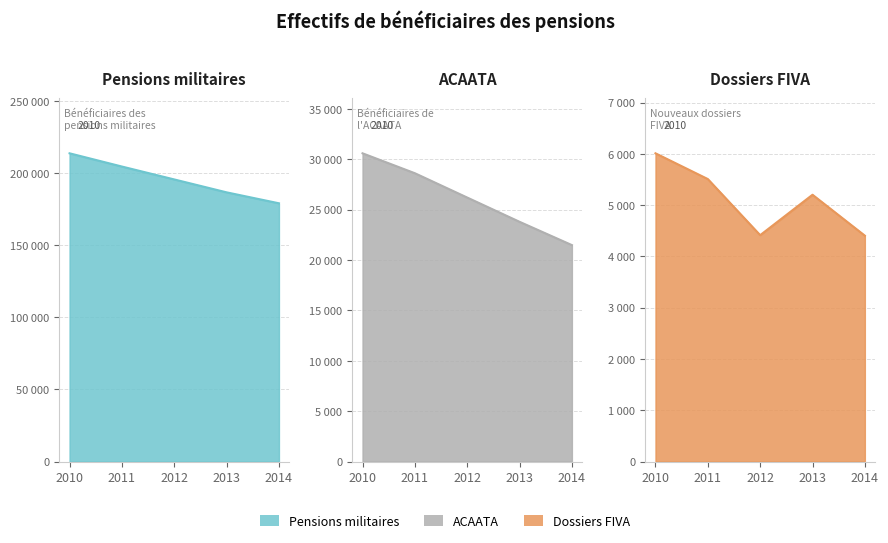

True or false: Bénéficiaires de l'ACAATA has more than 0 interior local peaks.

False